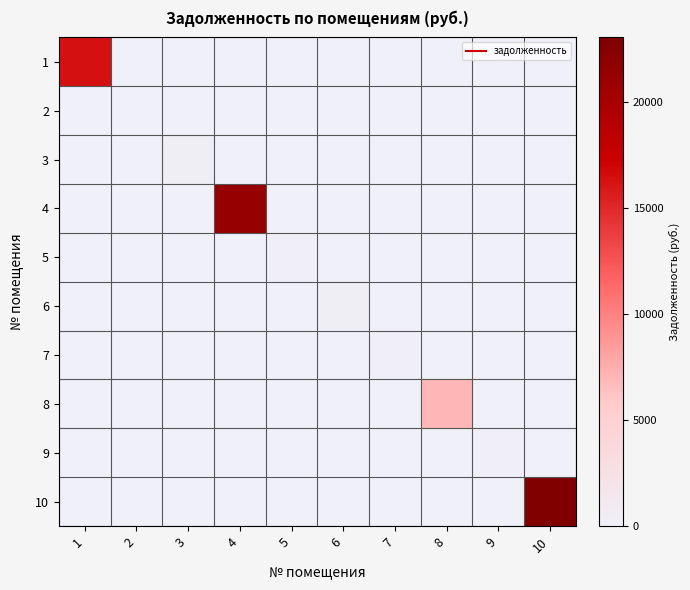

How many data points does each series have?

10